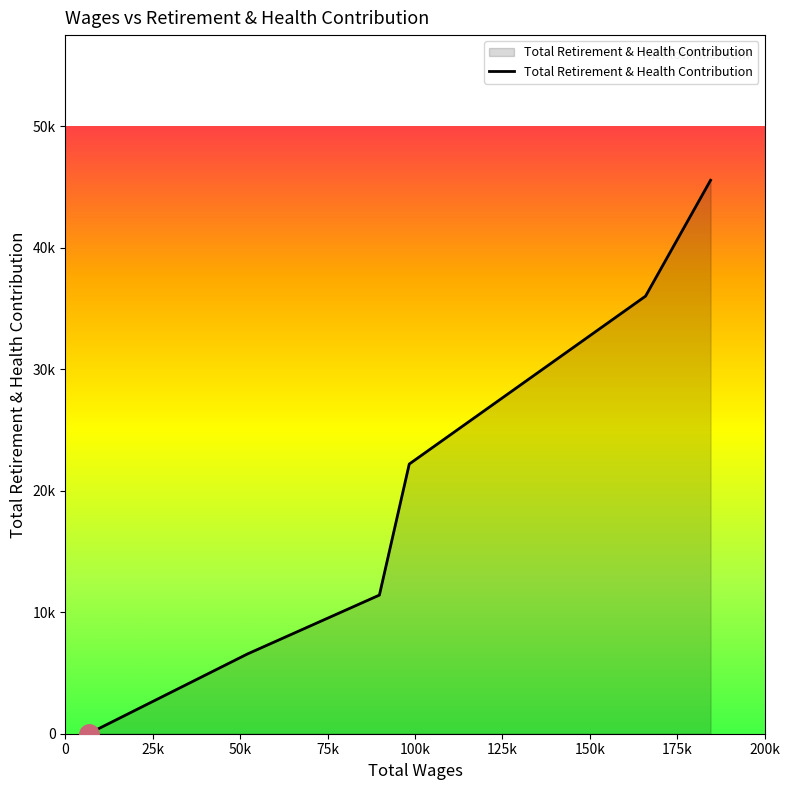

Reading right to left, list all the values displayed in this chart.

6608.0=0	52116.0=6570	89821.0=11411	98362.0=22196	165959.0=36017	184552.0=45555